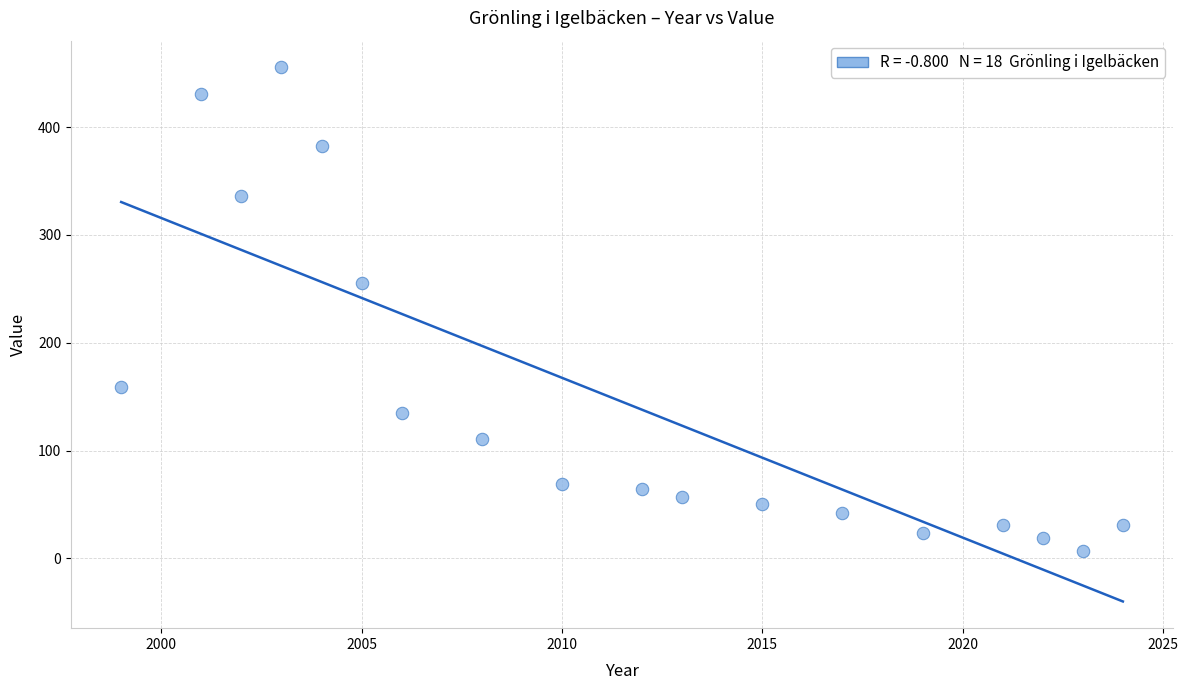

What Y value in the scatter plot is closest to 231?

255.1